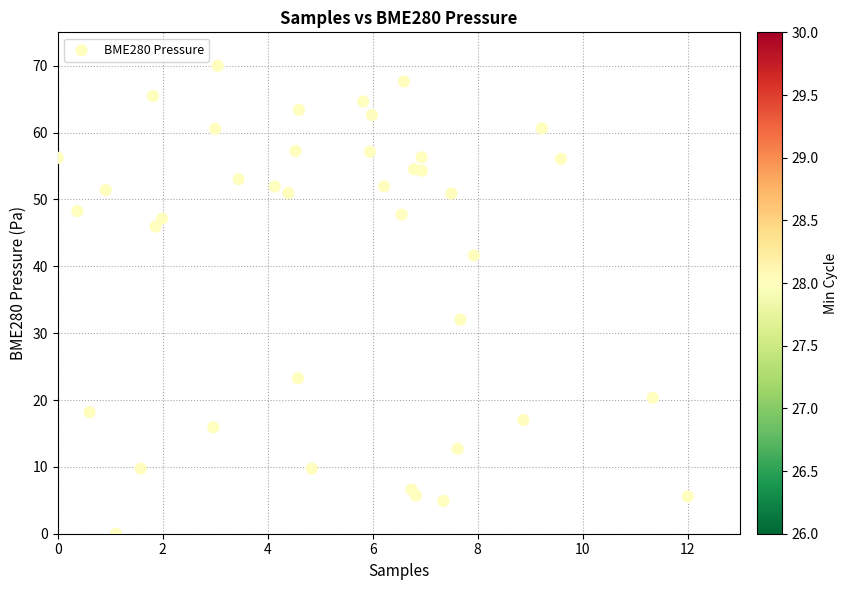

What Y value in the scatter plot is closest to 35?

32.0